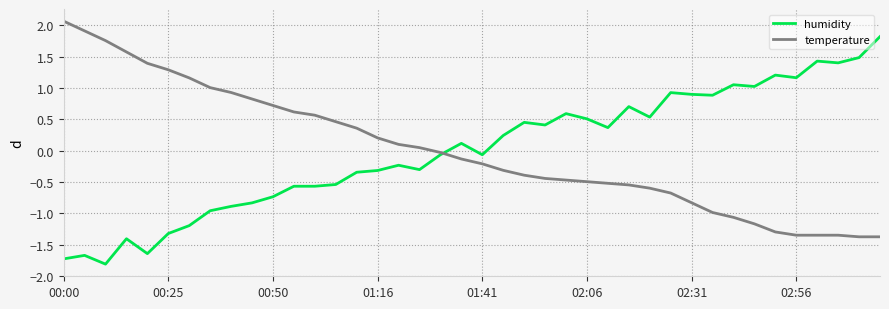

What is the minimum value shown in the chart?

-1.8